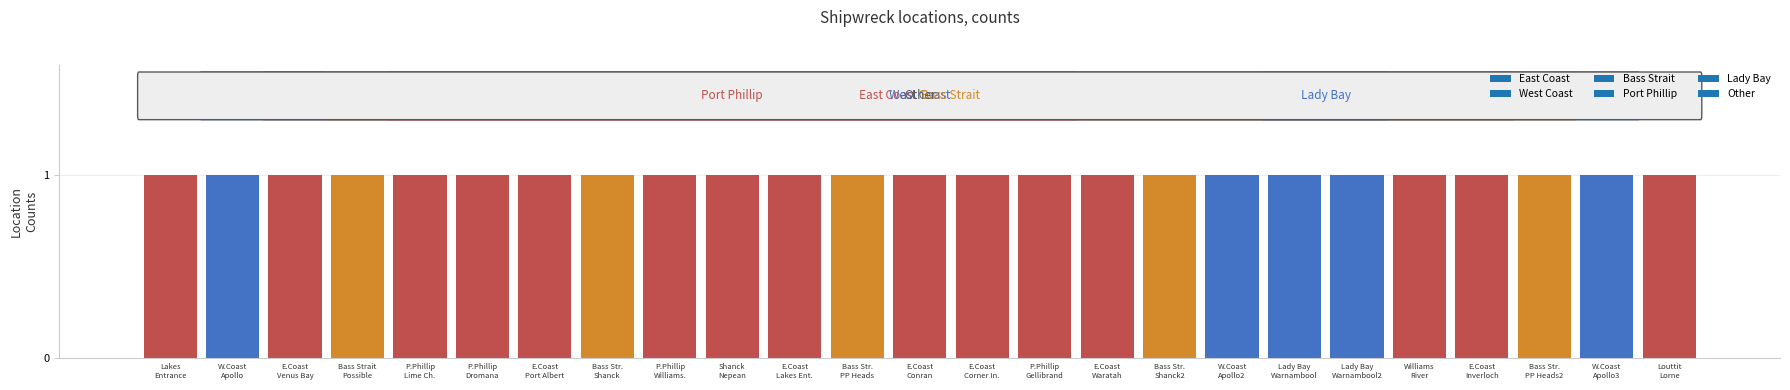

Where is the data nearest to the value 5?

Bass Strait